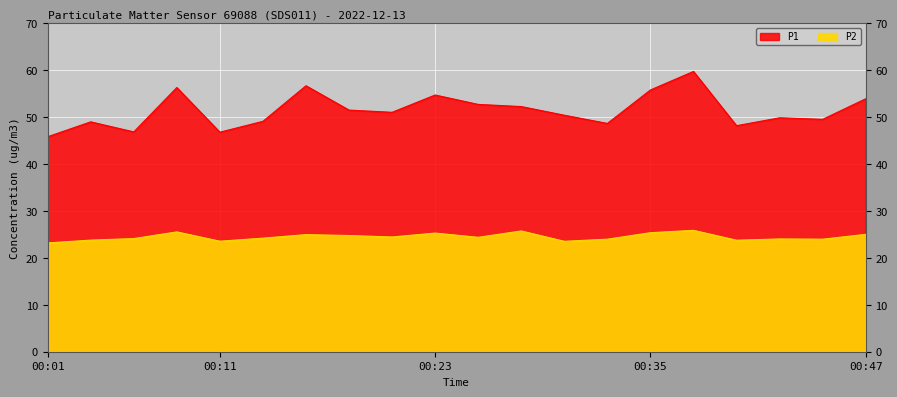

At how many categories does at least one series exceed 59?

1